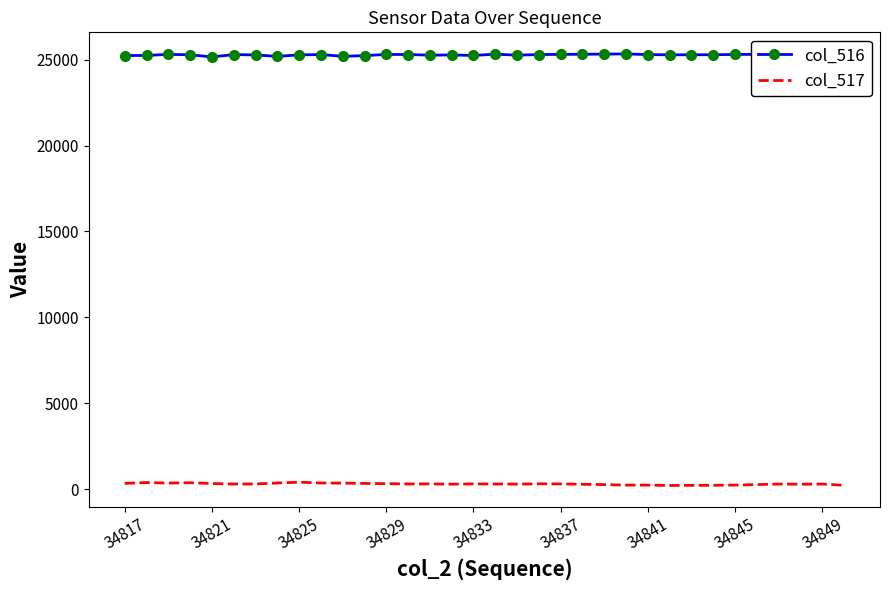

True or false: col_517 and col_516 intersect in this chart.

False